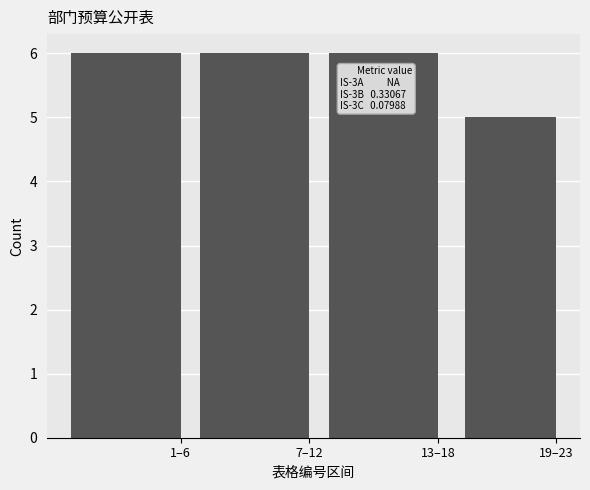

Reading right to left, list all the values displayed in this chart.

19–23=5	13–18=6	7–12=6	1–6=6